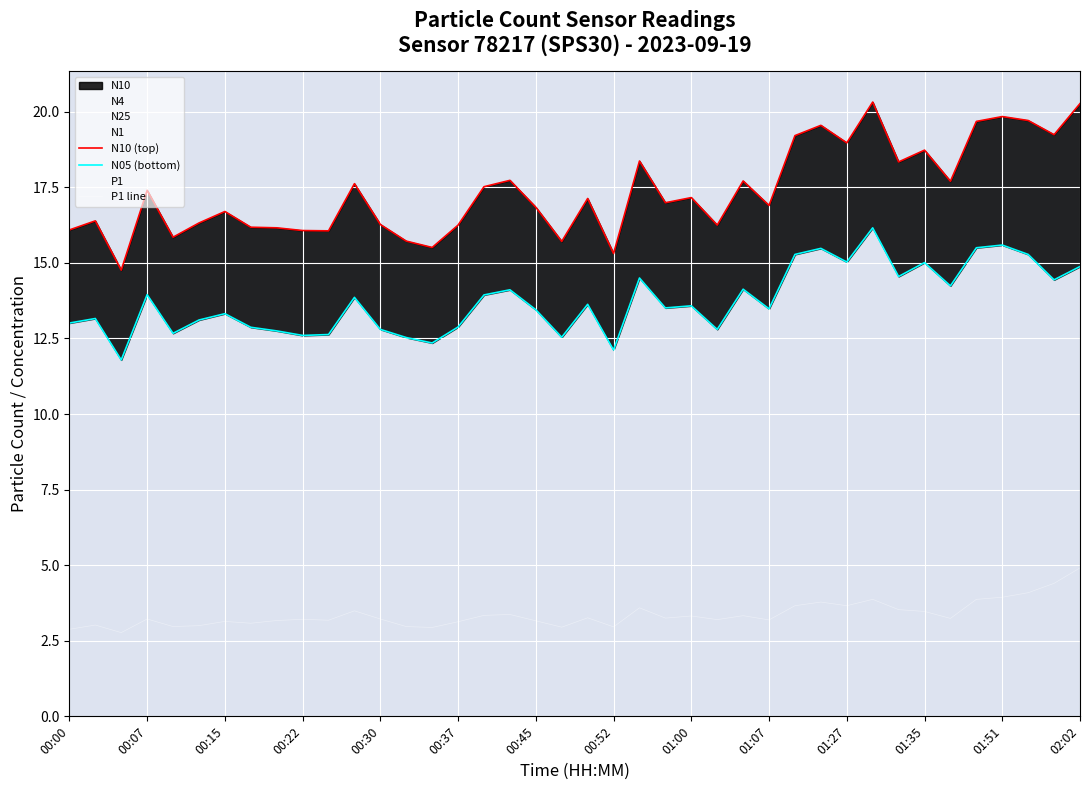

What is the lowest value of the P1 line series?

2.8